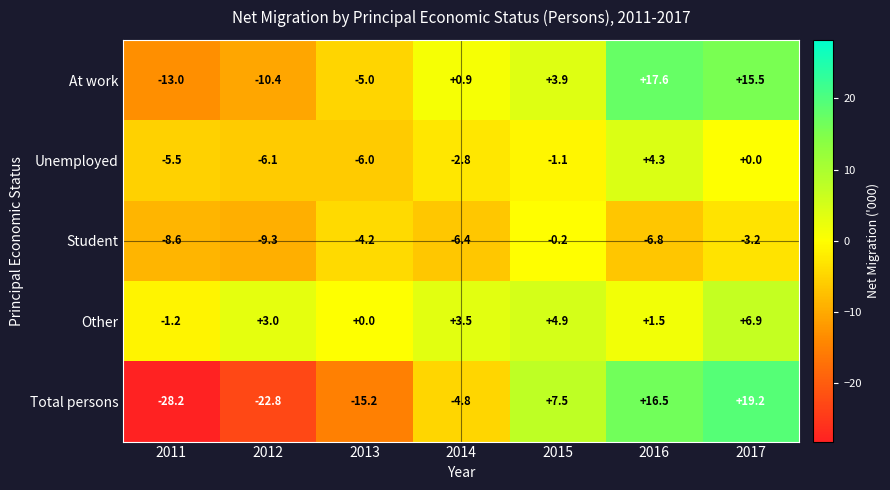

What is the greatest value displayed?

19.2